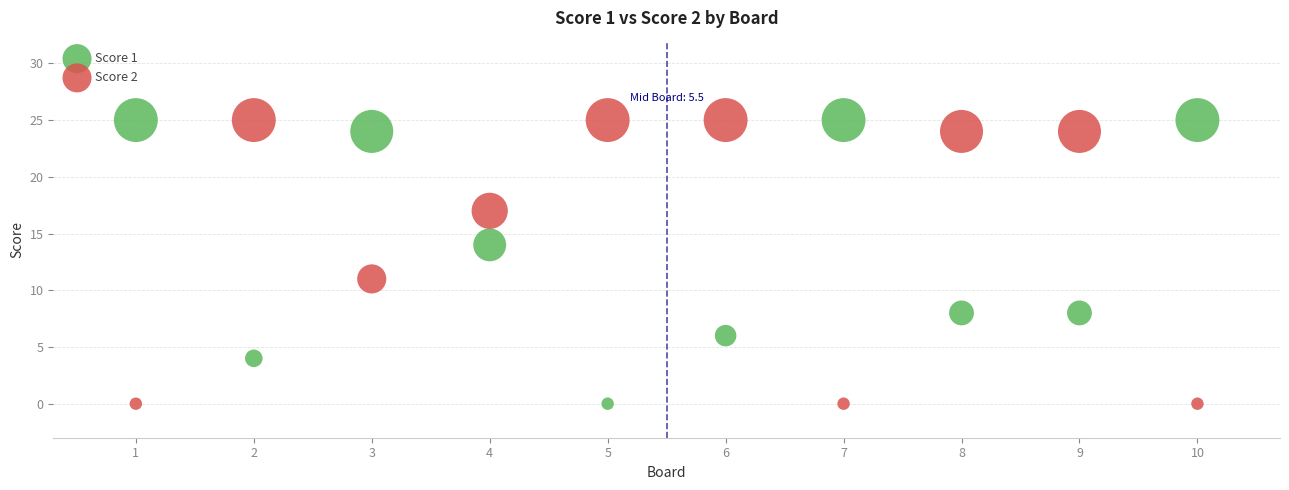

Across all data points, what is the range of X values (max minus min)?

9